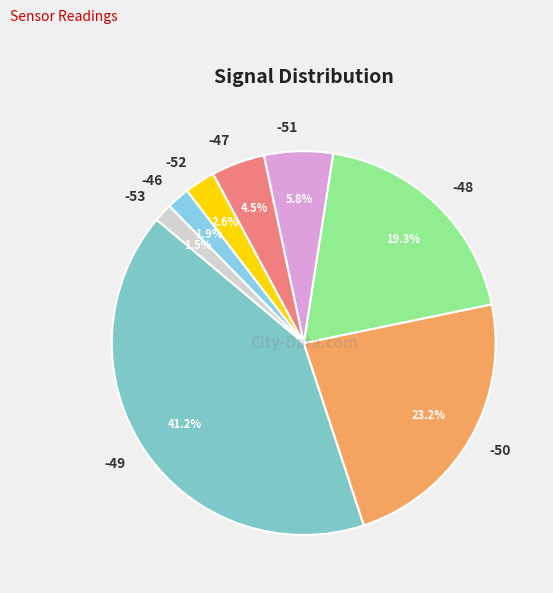

Between -50 and -49, which is larger?

-49